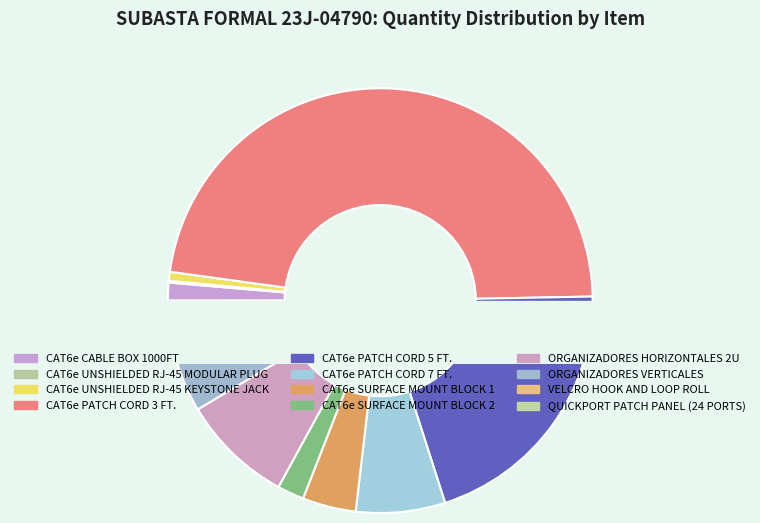

Which category has the biggest portion of the pie?

CAT6e PATCH CORD 3 FT.